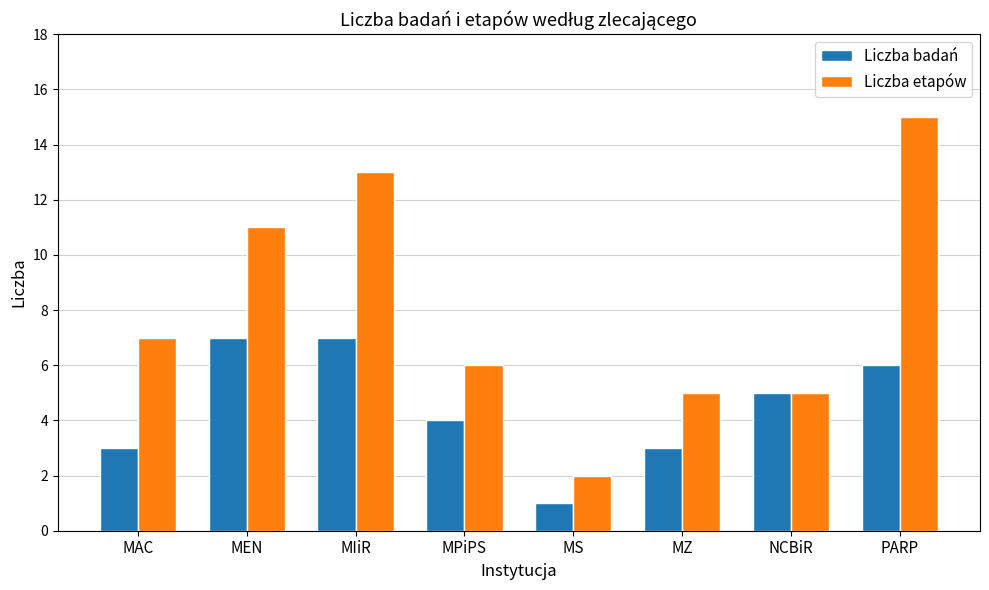

What is the total value across all series at MPiPS?

10